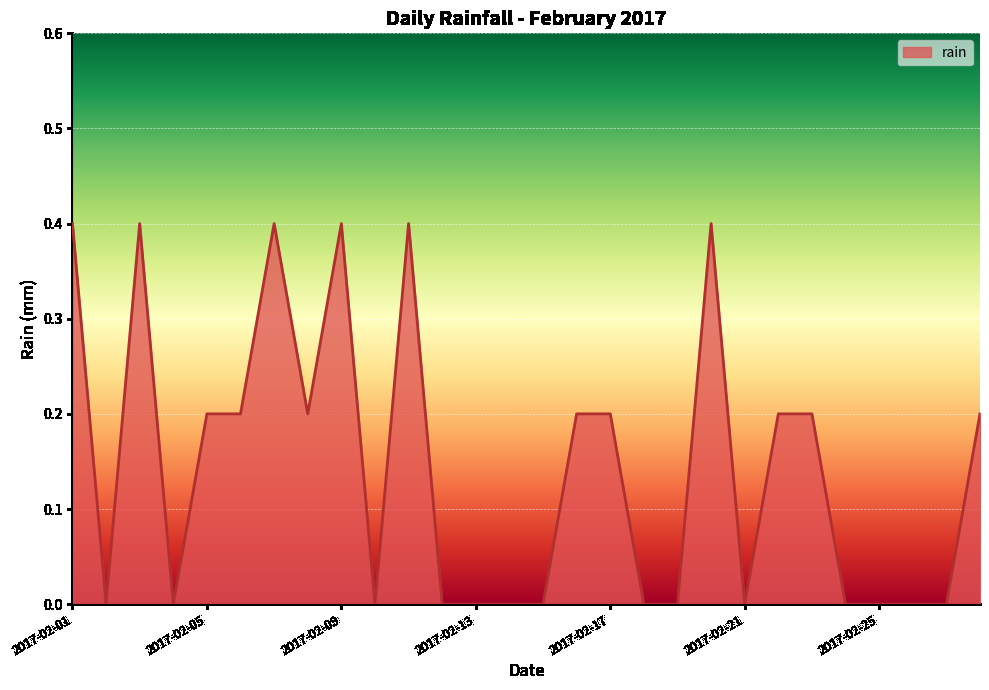

What is the difference between the second highest and minimum values?

0.4